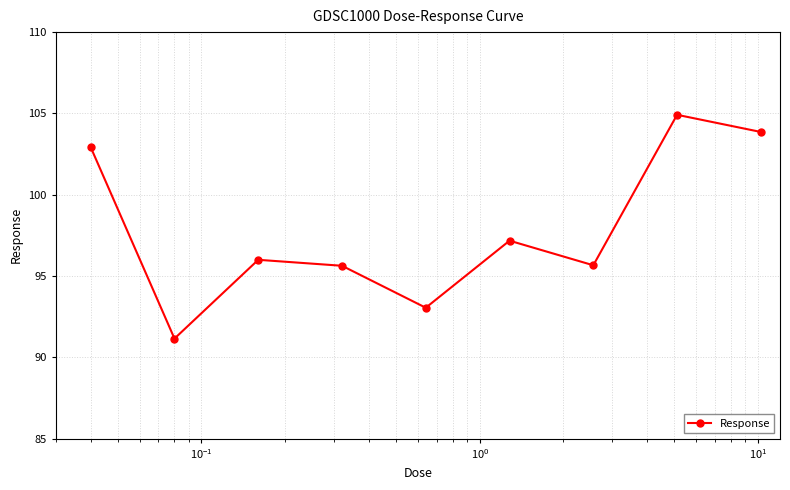

What is the value of the 8th point from the left?

104.9